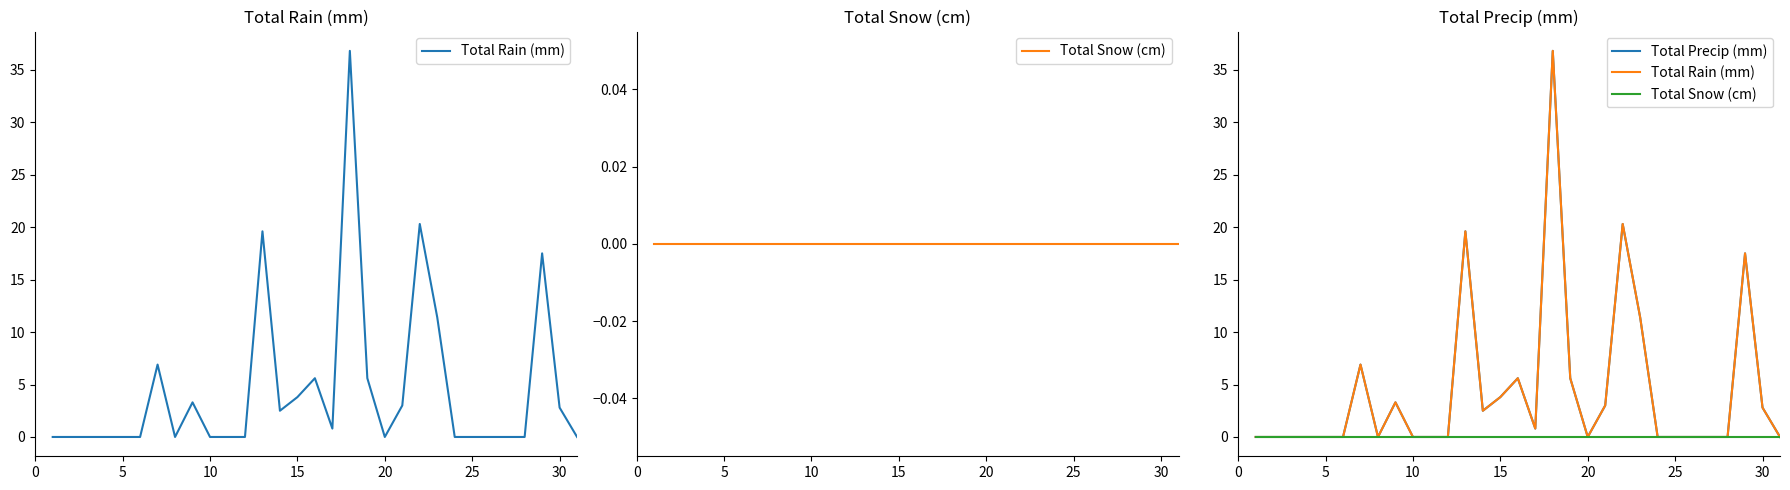

Count the number of data series in this chart.

3